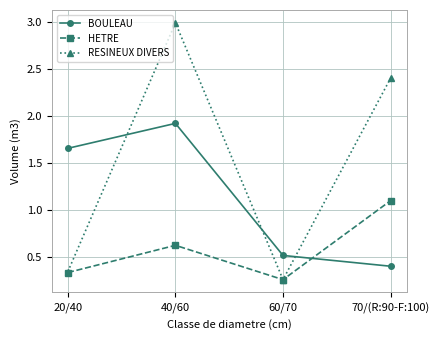

Where is the first local minimum for RESINEUX DIVERS?

60/70